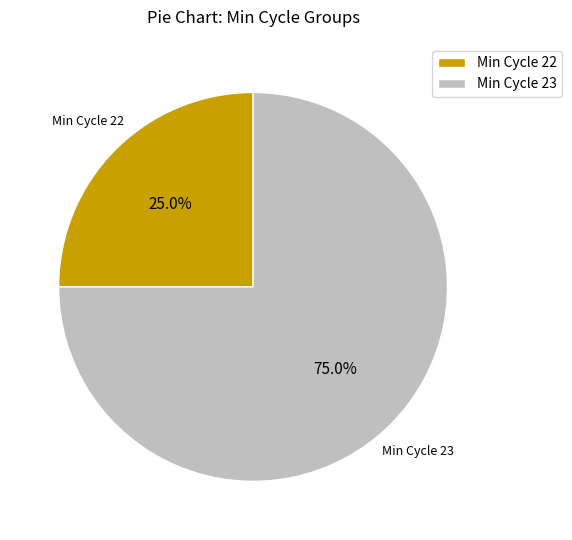

Between Min Cycle 22 and Min Cycle 23, which is larger?

Min Cycle 23